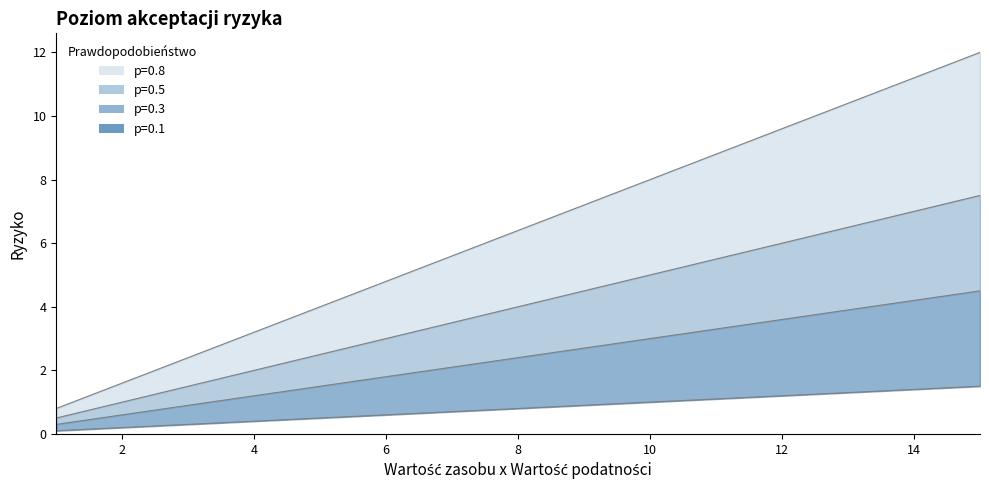

What is the value of the p=0.5 point at the 2nd from the left?

0.2